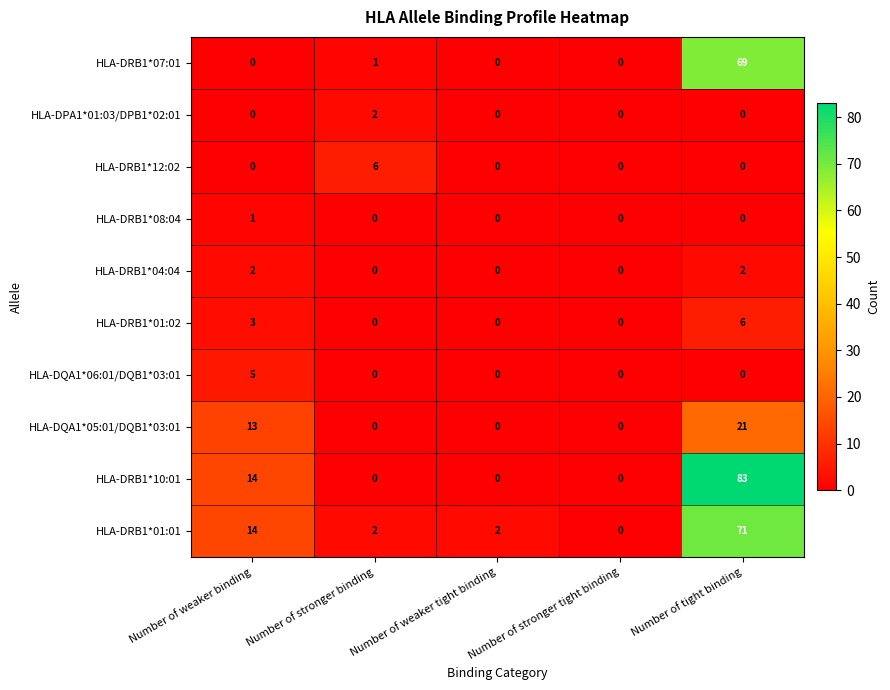

What is the total value across all series at Number of stronger binding?

11